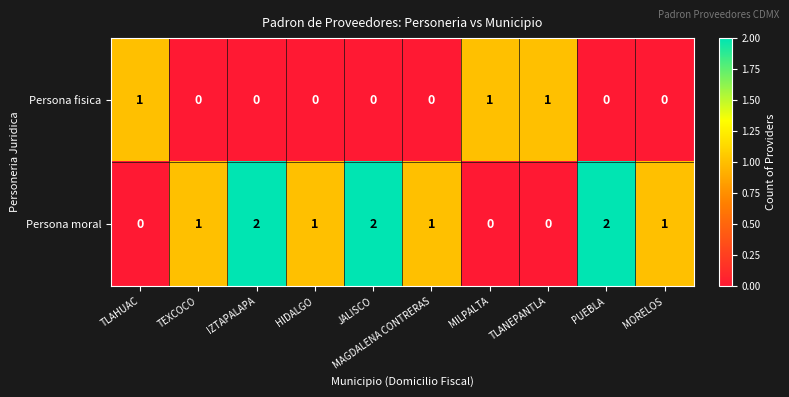

How many data points does each series have?

10